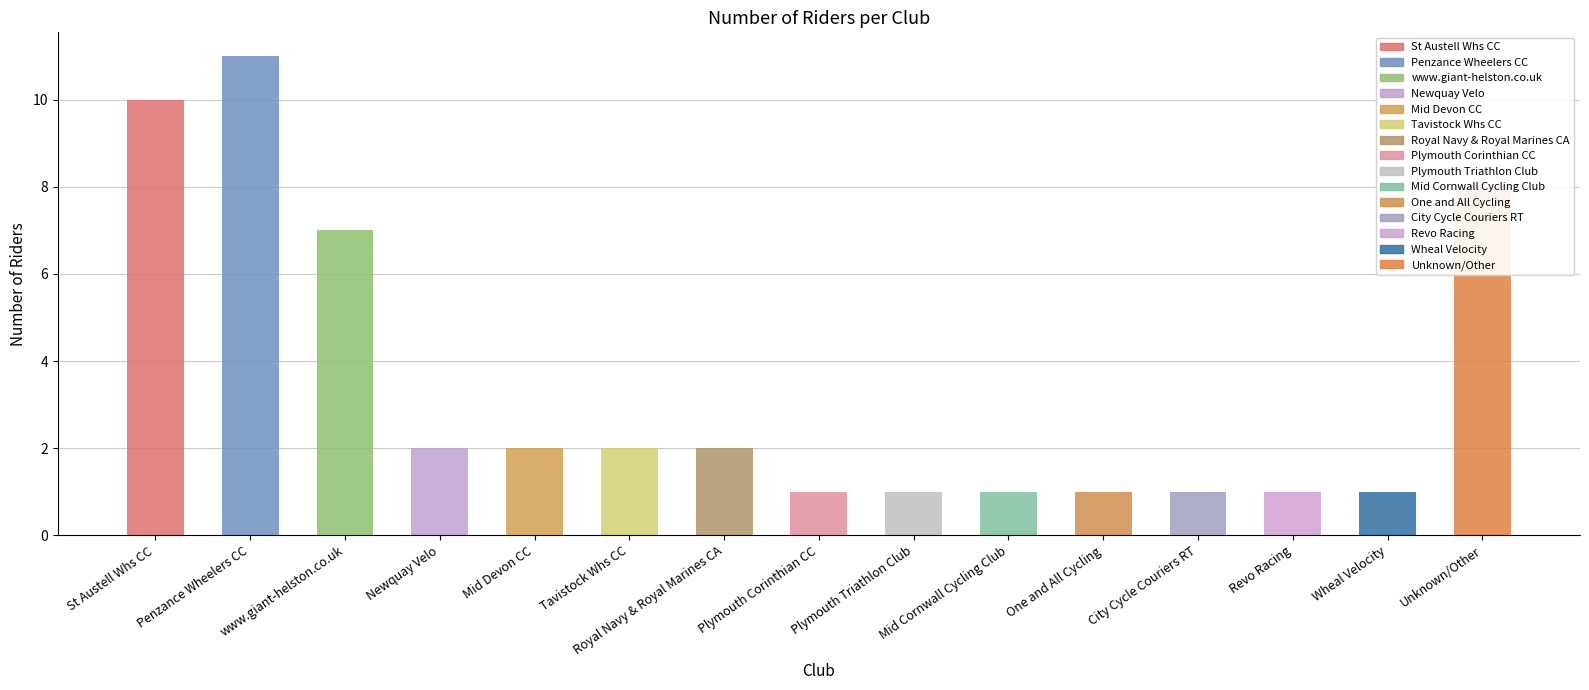

What is the sum of all values?

51